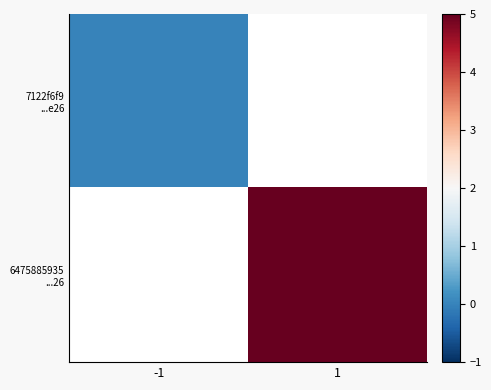

Between -1 and 1, which is larger?

1